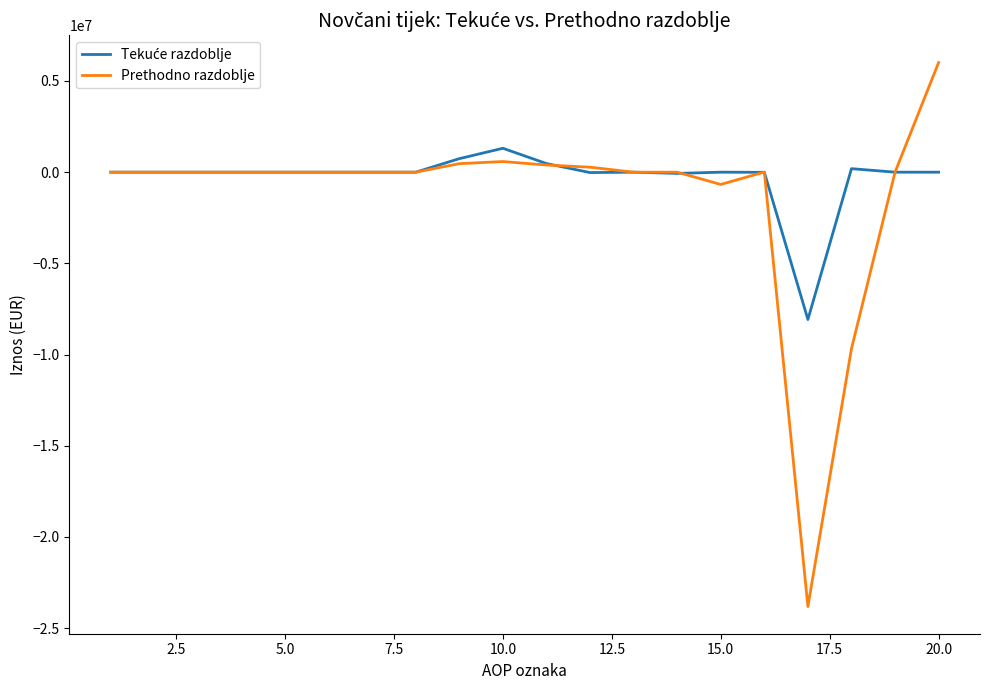

Does the chart display data point markers on the line(s)?

No